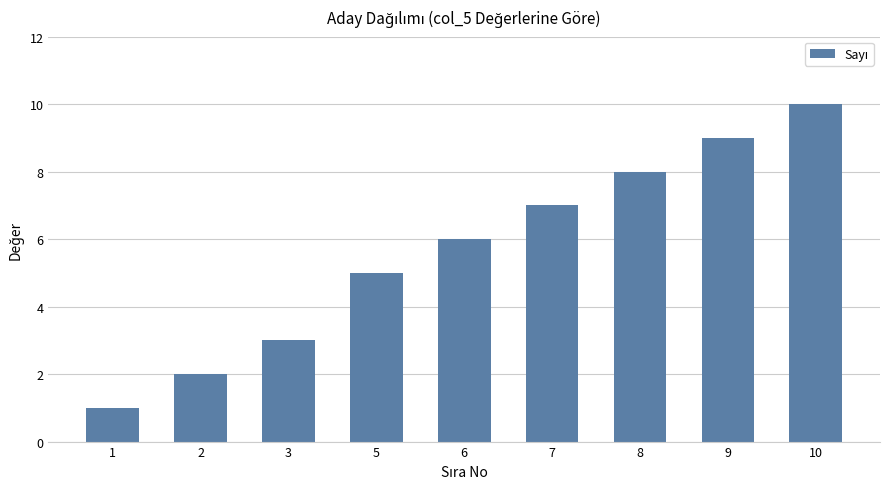

Rank the categories by value from lowest to highest.

1, 2, 3, 5, 6, 7, 8, 9, 10